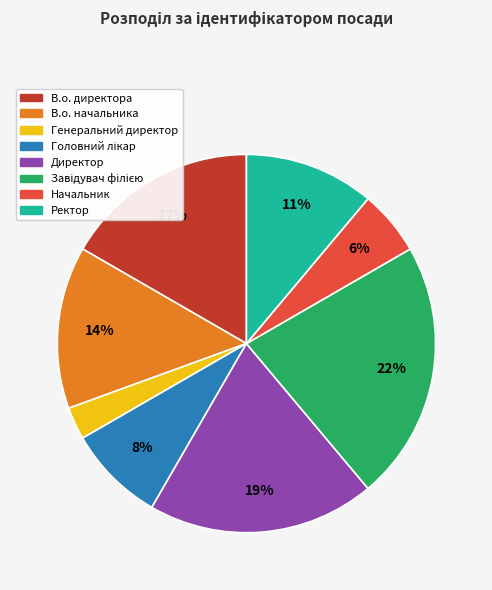

What percentage is the В.о. директора slice, to the nearest percent?

17%